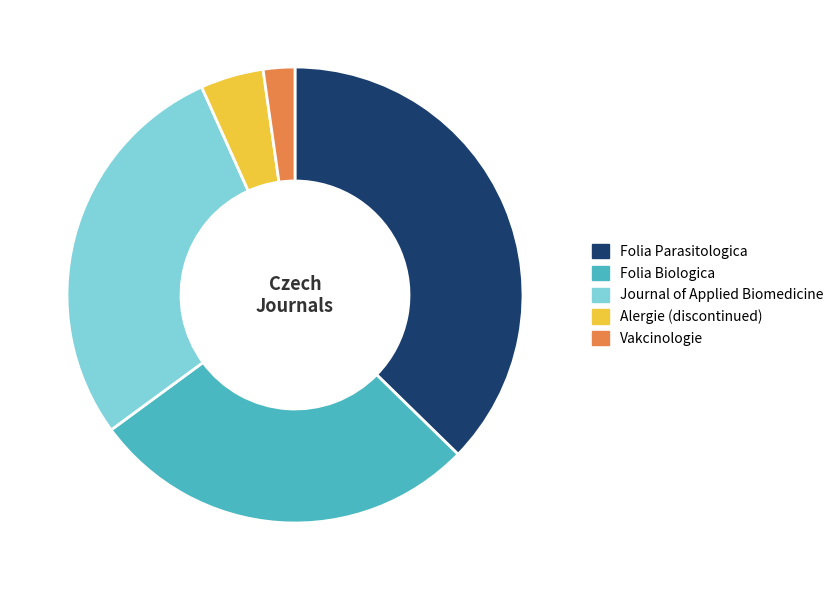

Between Alergie (discontinued) and Folia Biologica, which is larger?

Folia Biologica